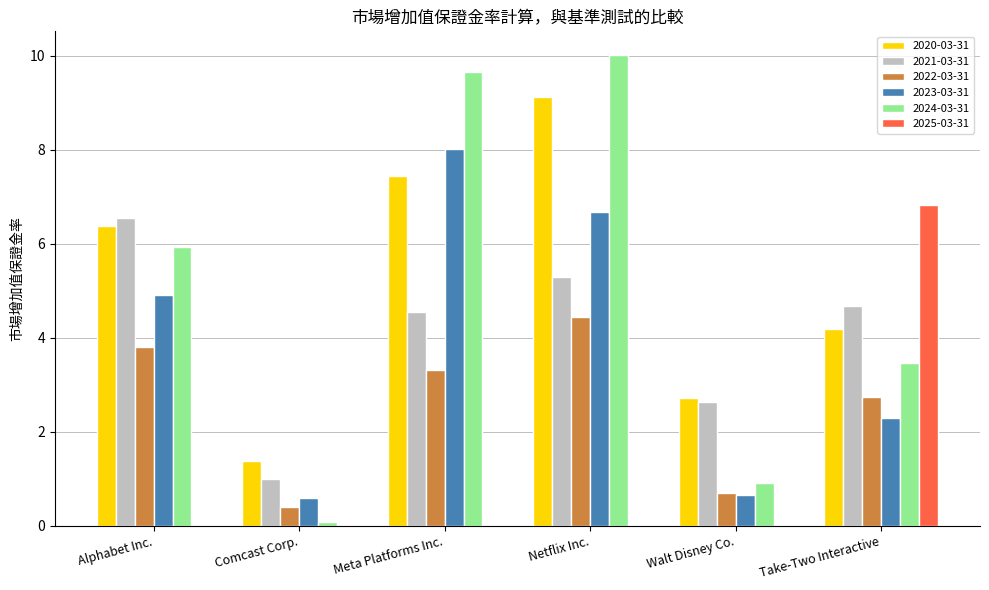

Are the bars grouped side by side (vs. stacked)?

Yes